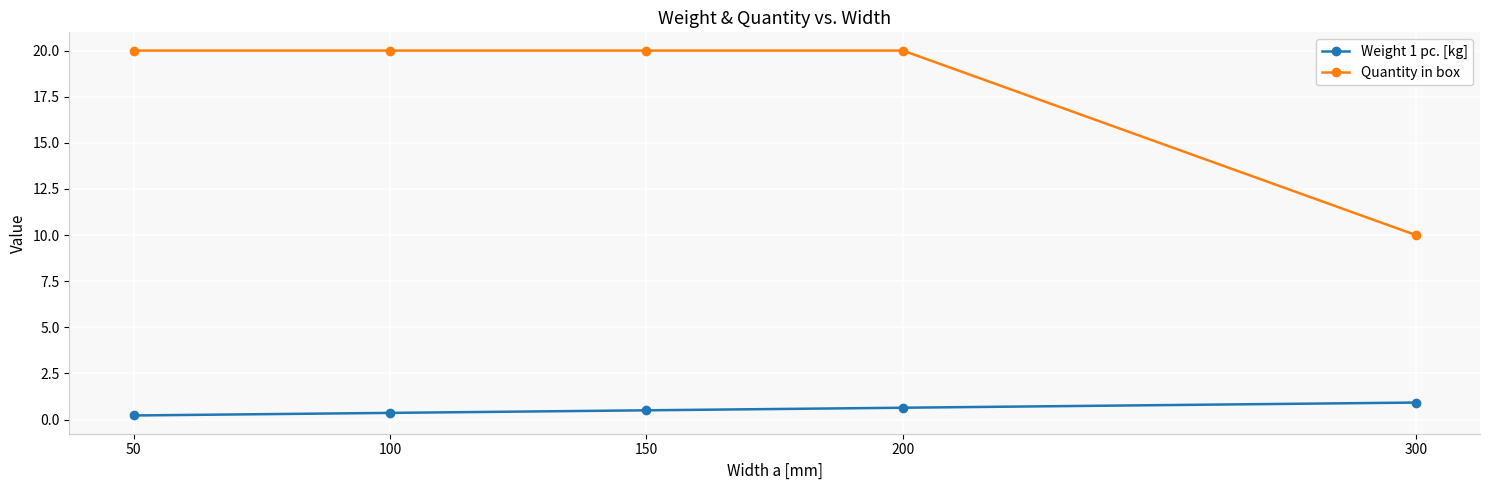

True or false: Weight 1 pc. [kg] and Quantity in box cross at least once.

False